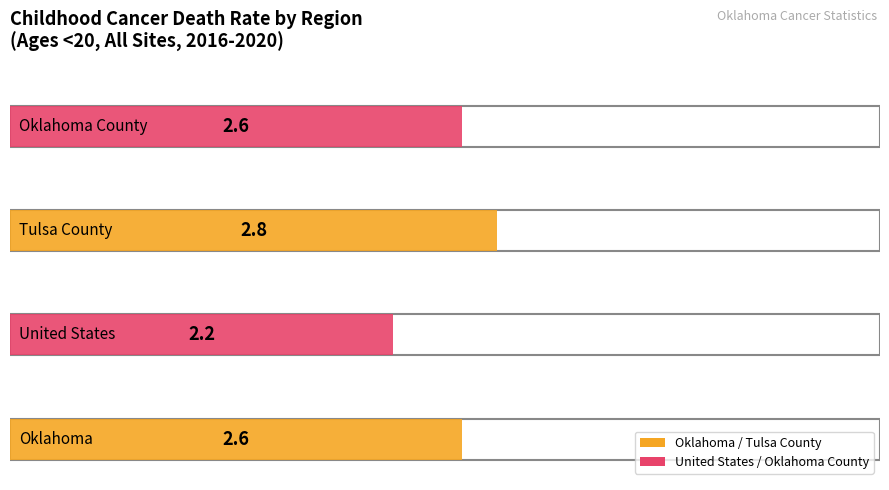

Between Oklahoma County and Oklahoma, which is larger?

Oklahoma County